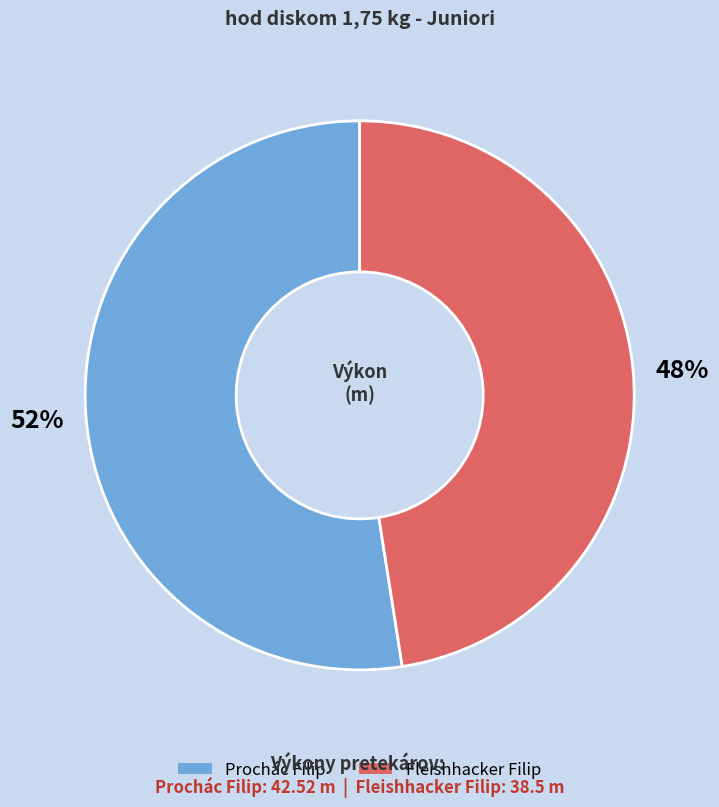

The Prochác Filip slice represents 52% of the pie. True or false?

True